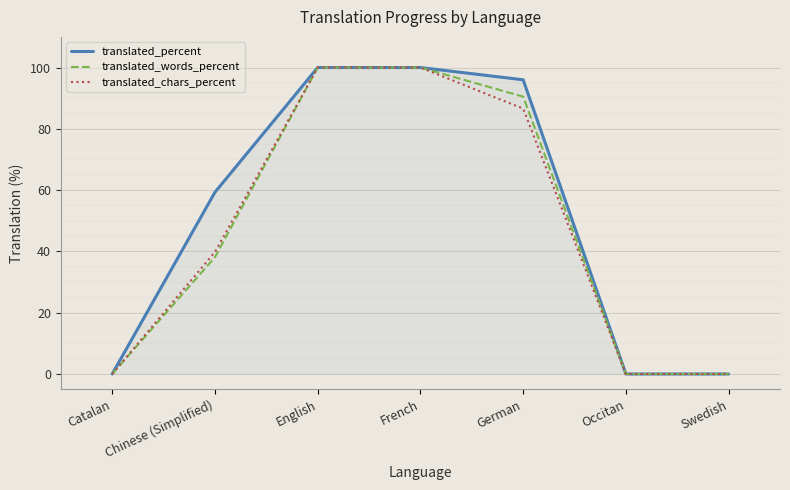

What position from the left is French?

4